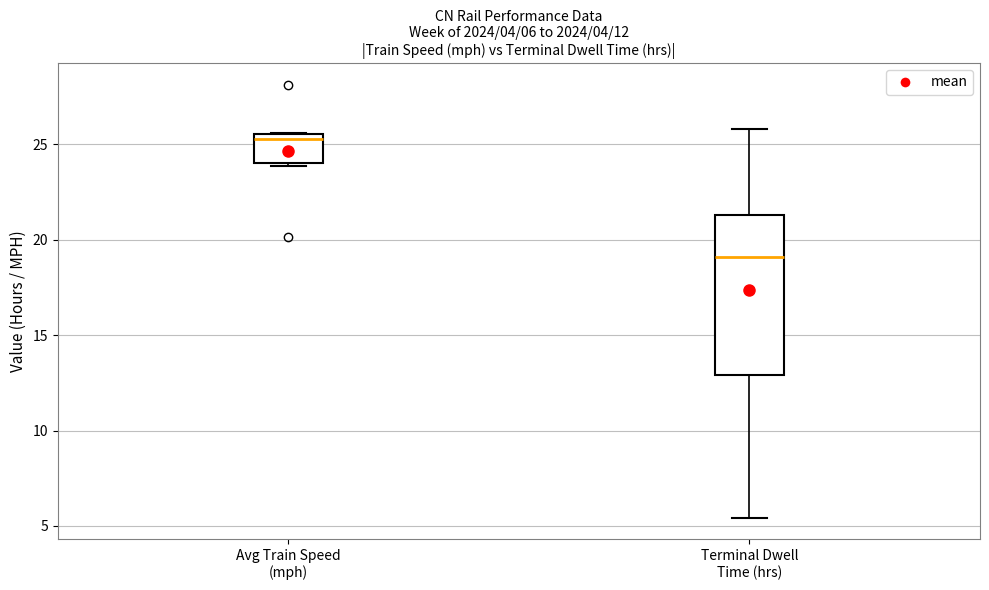

Comparing the boxes themselves (not the whiskers), which one is the tallest?

Terminal Dwell Time (hrs)